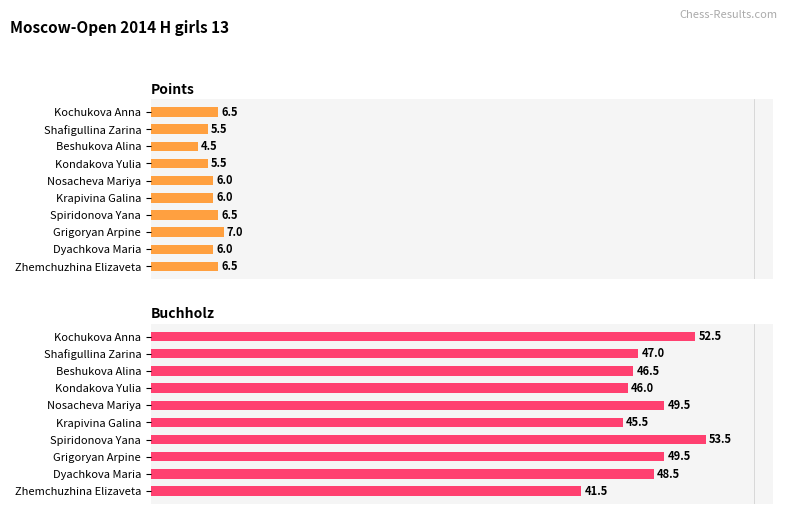

List the series in order of their peak value, highest first.

Buchholz, Points